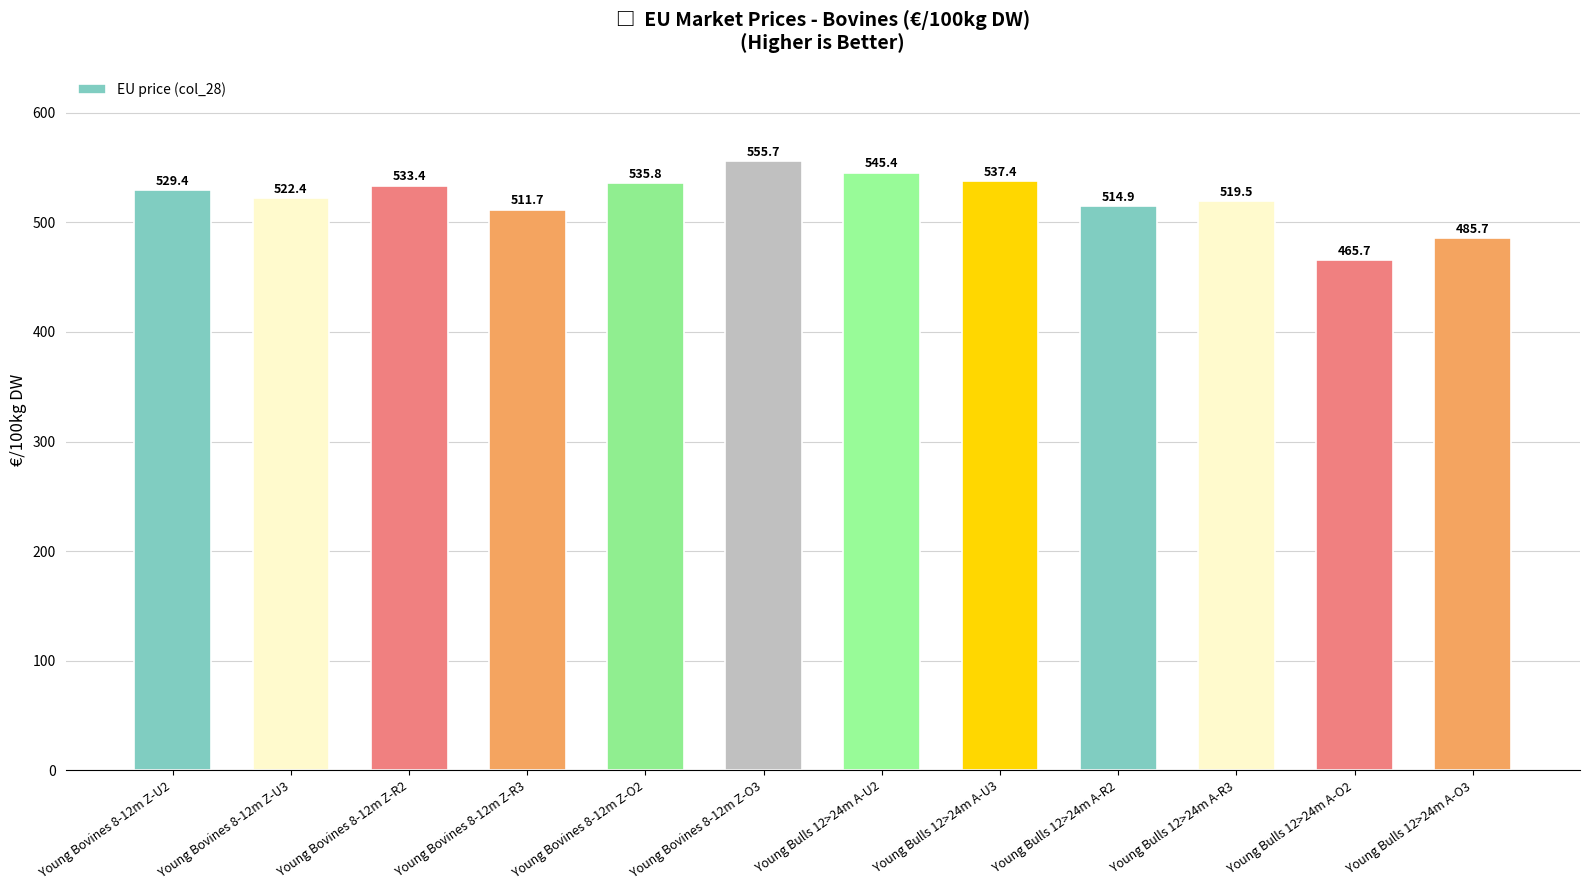

Which has a higher value, Young Bulls 12>24m A-O3 or Young Bovines 8-12m Z-O3?

Young Bovines 8-12m Z-O3